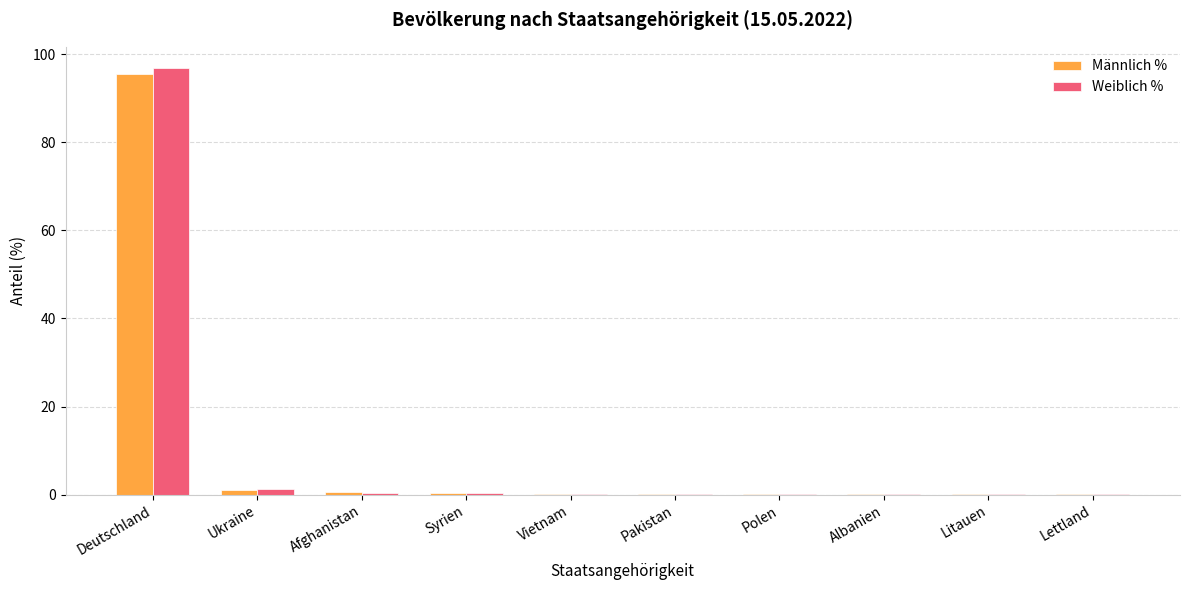

At which category is the sum across all series the highest?

Deutschland